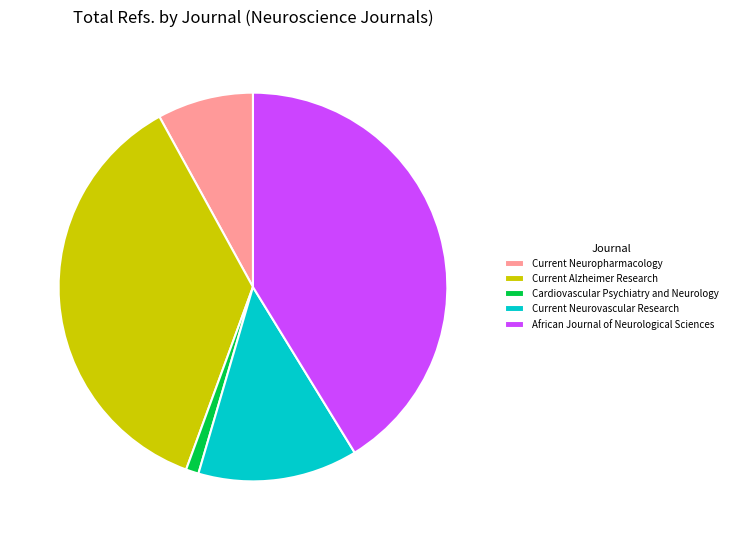

Is the sum of Current Neuropharmacology and Current Neurovascular Research greater than half?

No